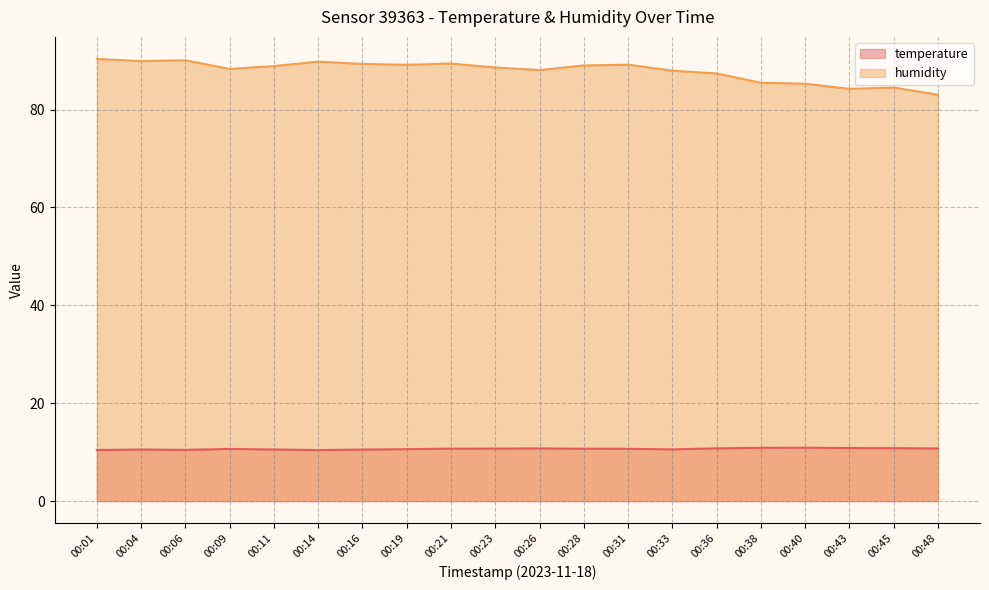

Reading left to right, extract all data points from this chart.

temperature: 10.4	10.5	10.5	10.7	10.5	10.4	10.5	10.6	10.7	10.7	10.8	10.7	10.7	10.6	10.8	10.9	10.9	10.8	10.8	10.8
humidity: 90.3	89.9	90.0	88.3	88.9	89.8	89.3	89.1	89.4	88.6	88.1	89.0	89.2	87.9	87.4	85.5	85.3	84.2	84.5	83.0